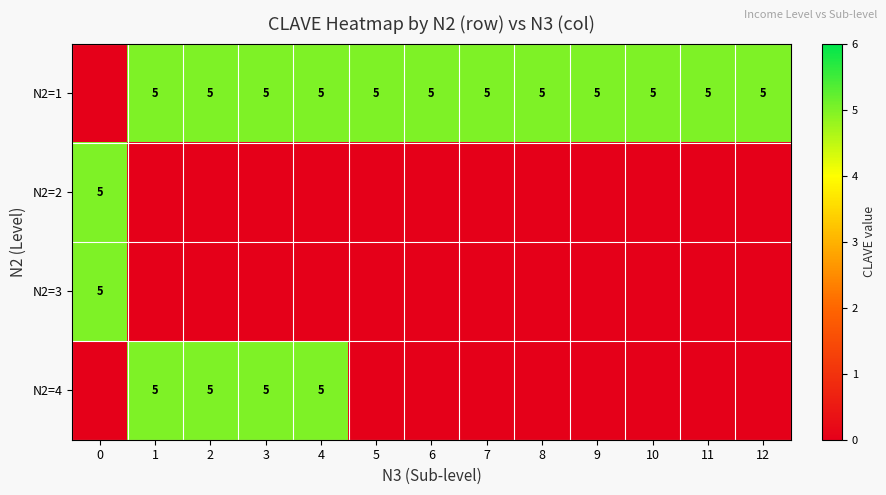

Is it true that N2=1 equals 5 at 11?

True